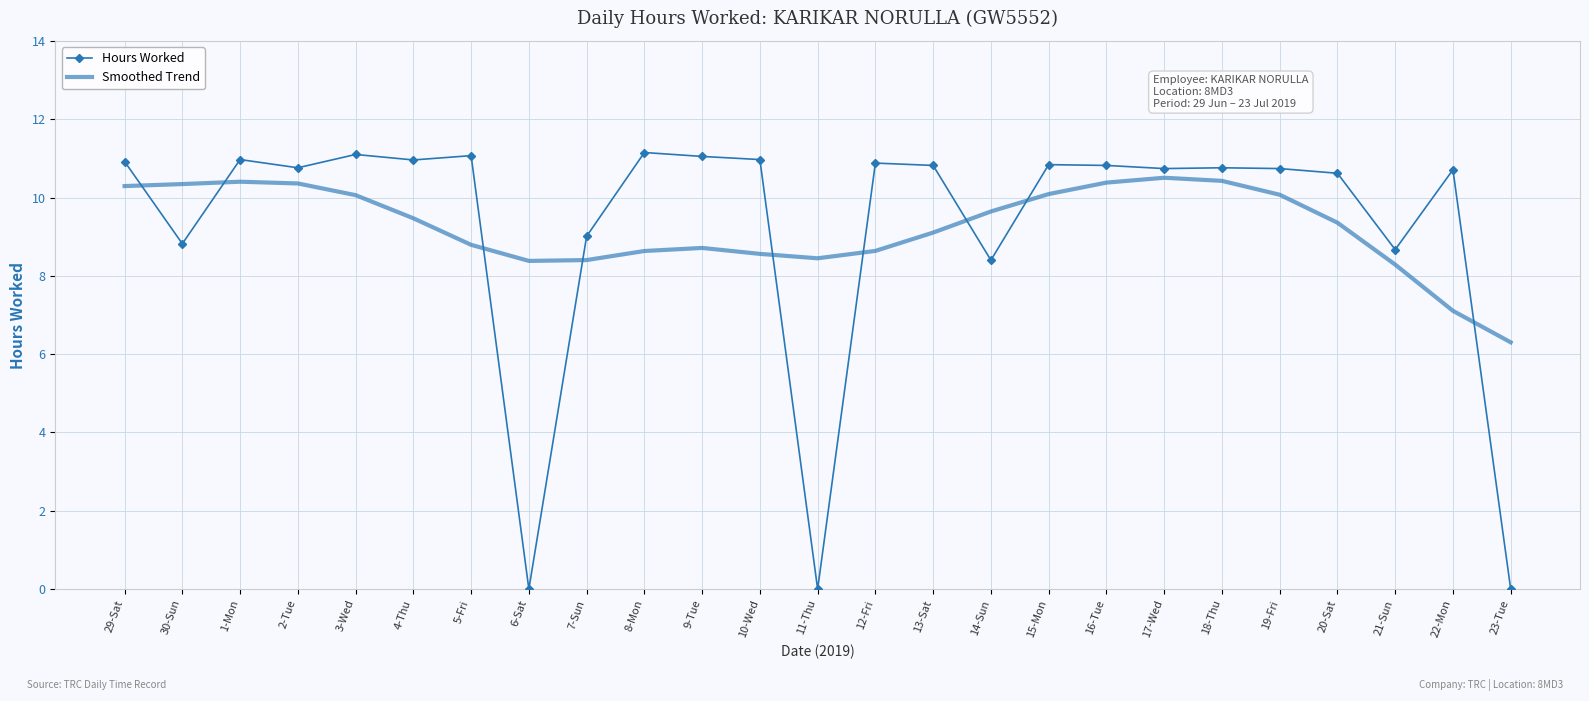

Between 7-Sun and 20-Sat, which series saw the biggest shift?

Hours Worked